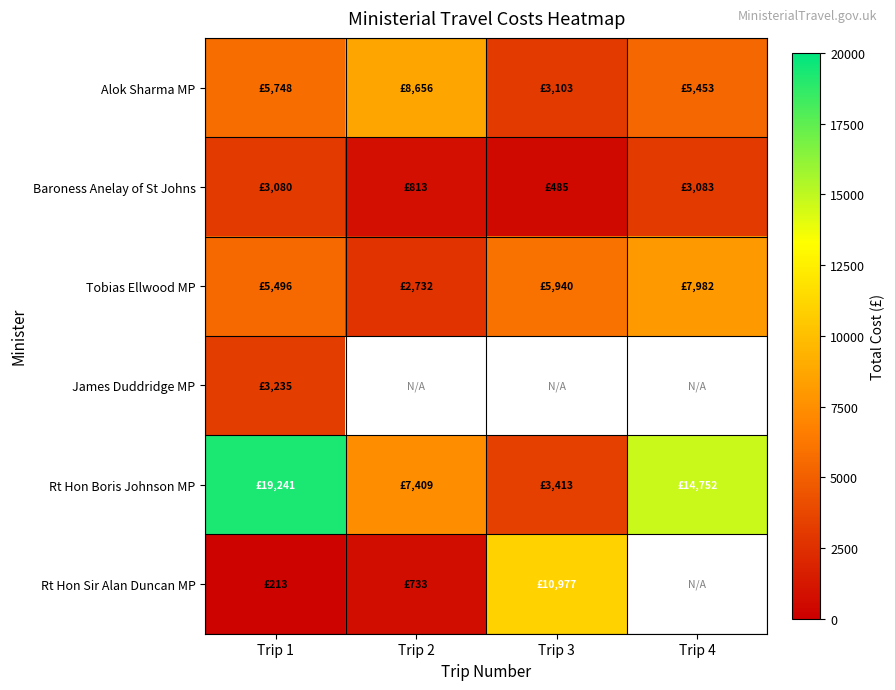

Count the number of data series in this chart.

6